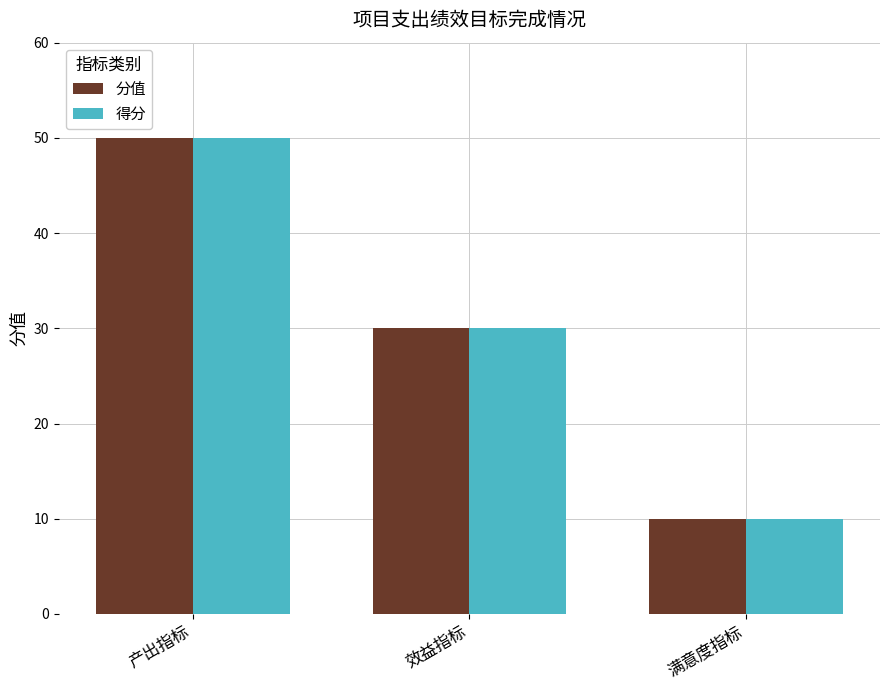

At which category is the sum across all series the highest?

产出指标